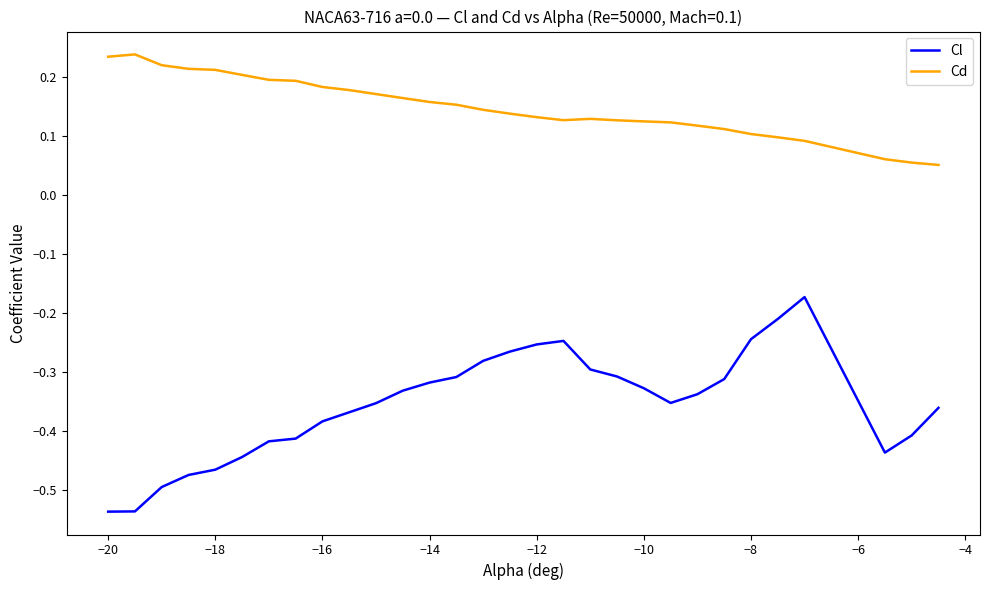

List the series in order of their overall mean, lowest first.

Cl, Cd